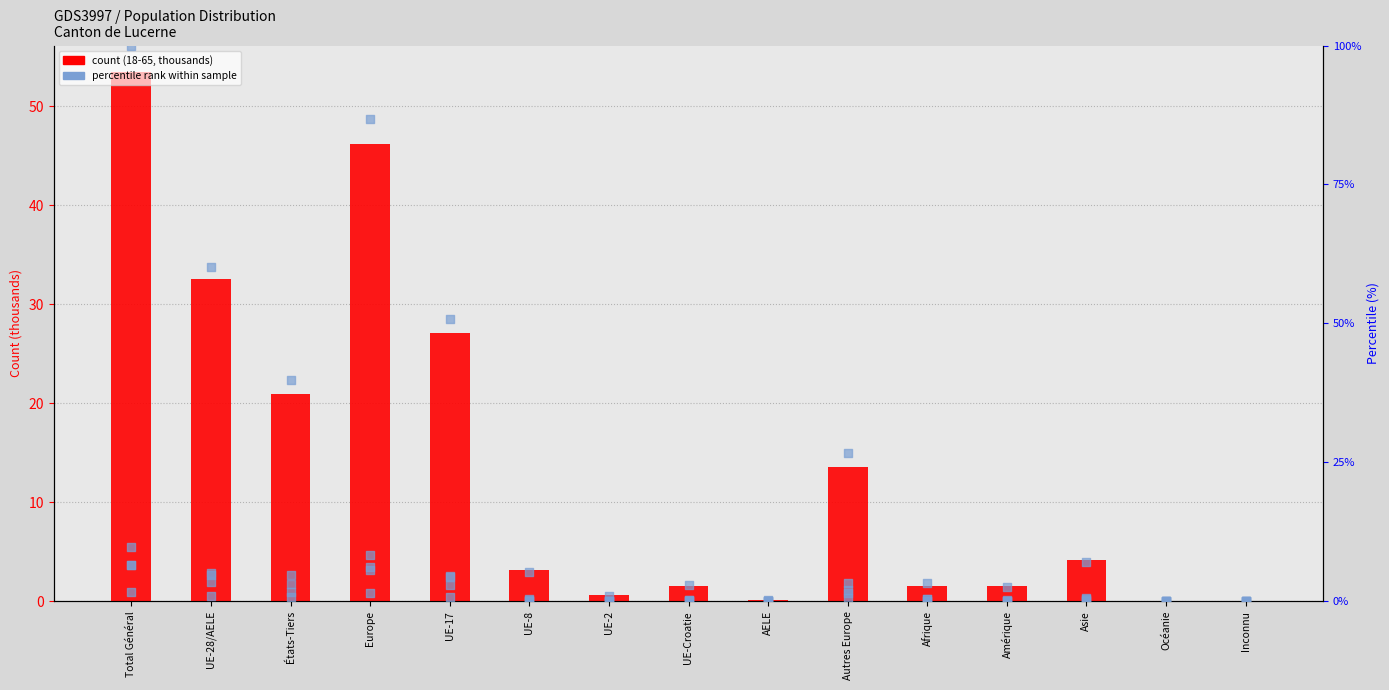

At which category is the sum across all series the highest?

Total Général